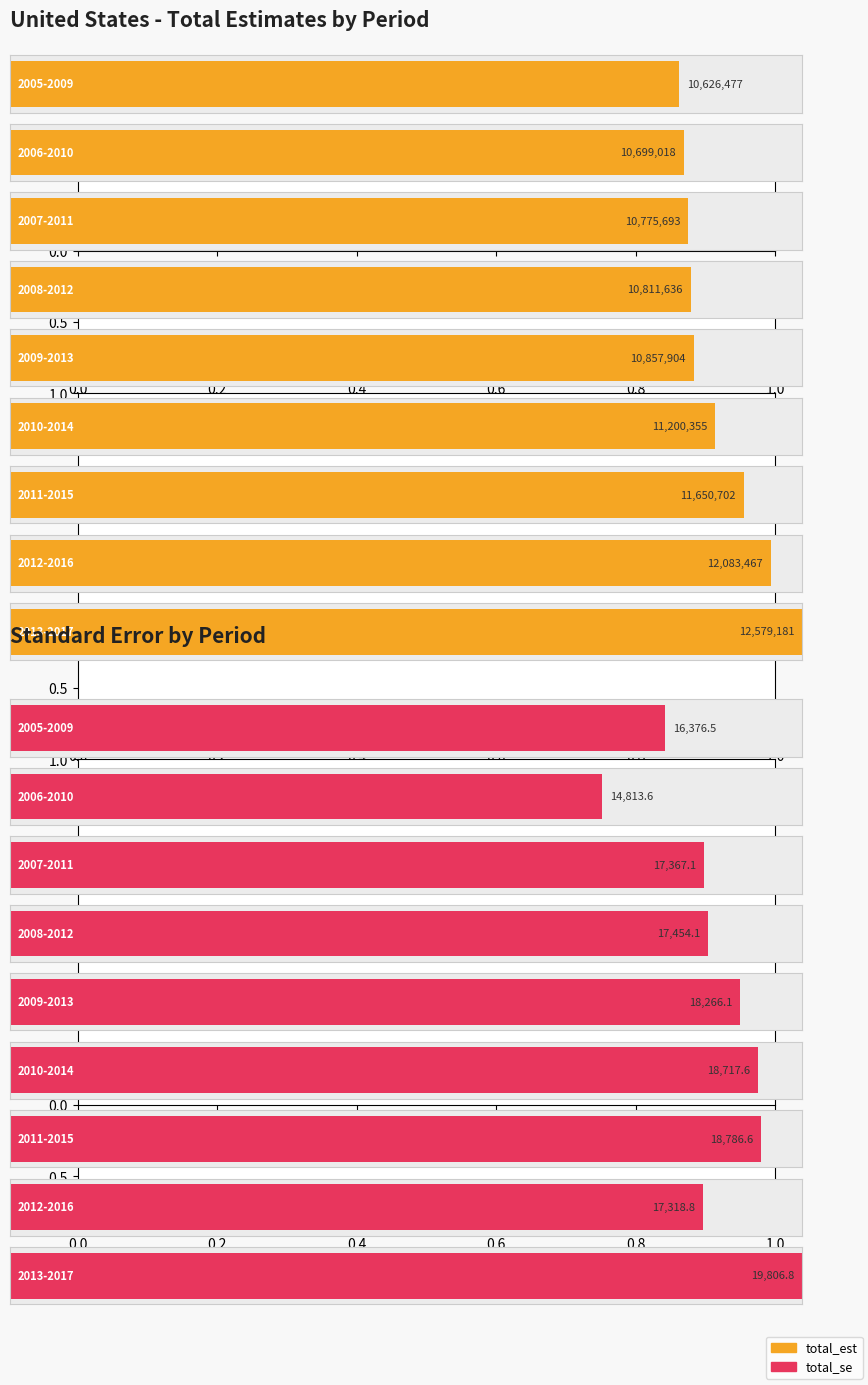

Where does the total_se series first go above 17454?

2008-2012